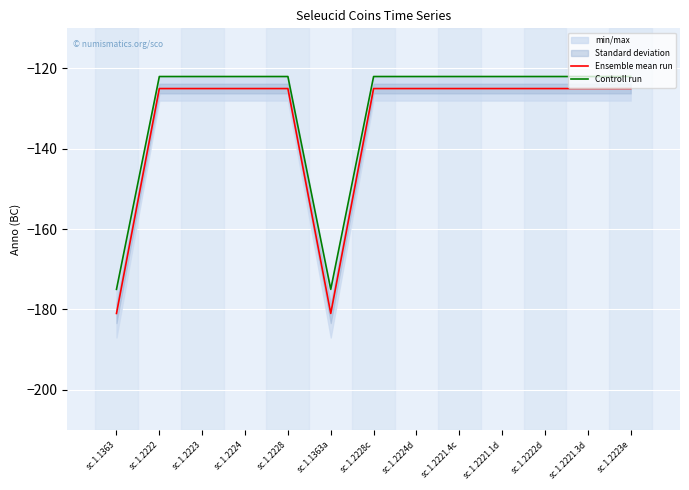

How many lines are shown in the chart?

2